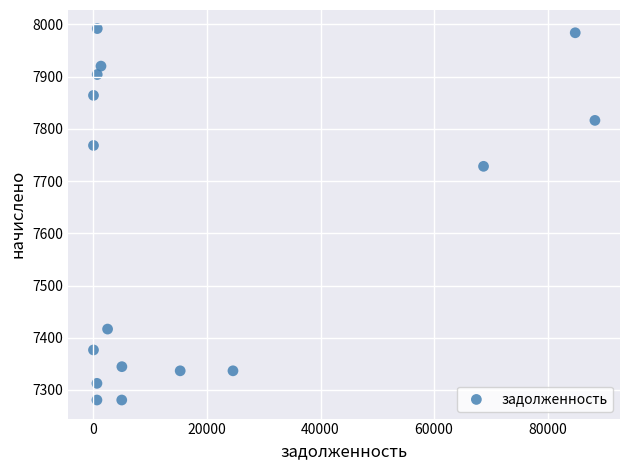

What is the range of X values (max minus min)?

88335.9